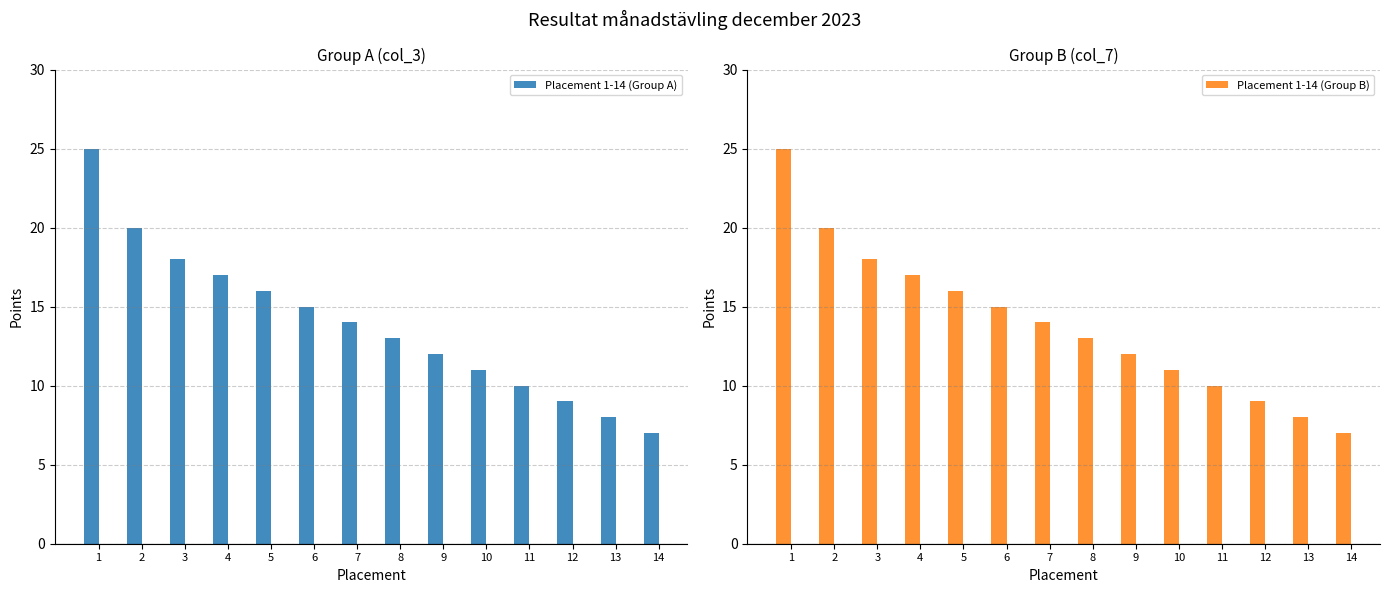

How many distinct data groups are displayed?

2